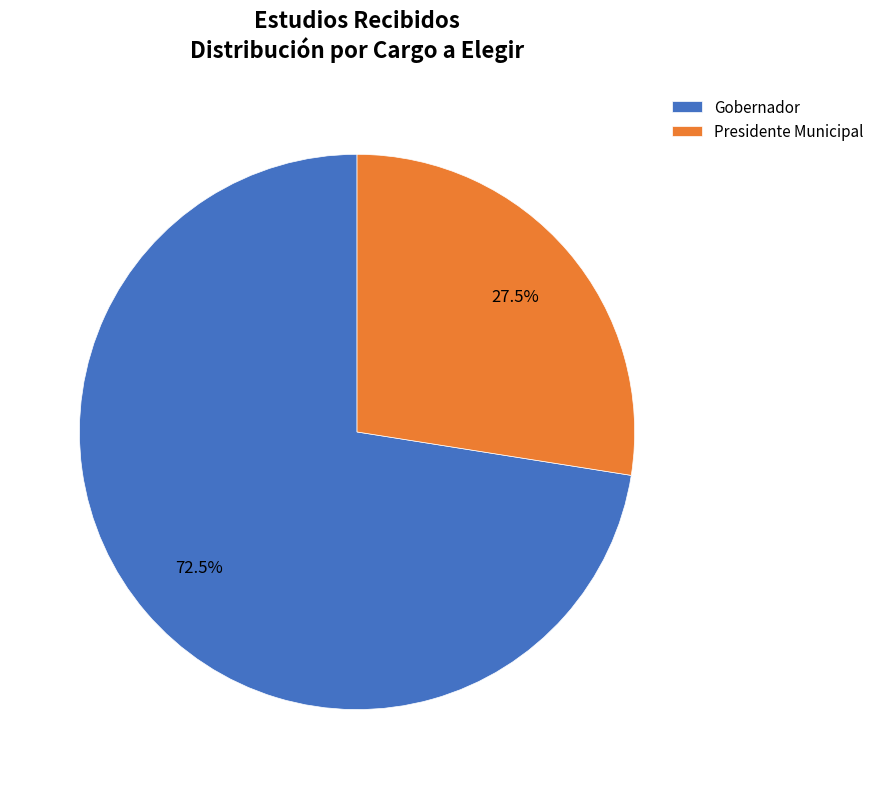

Which slice is the smallest?

Presidente Municipal